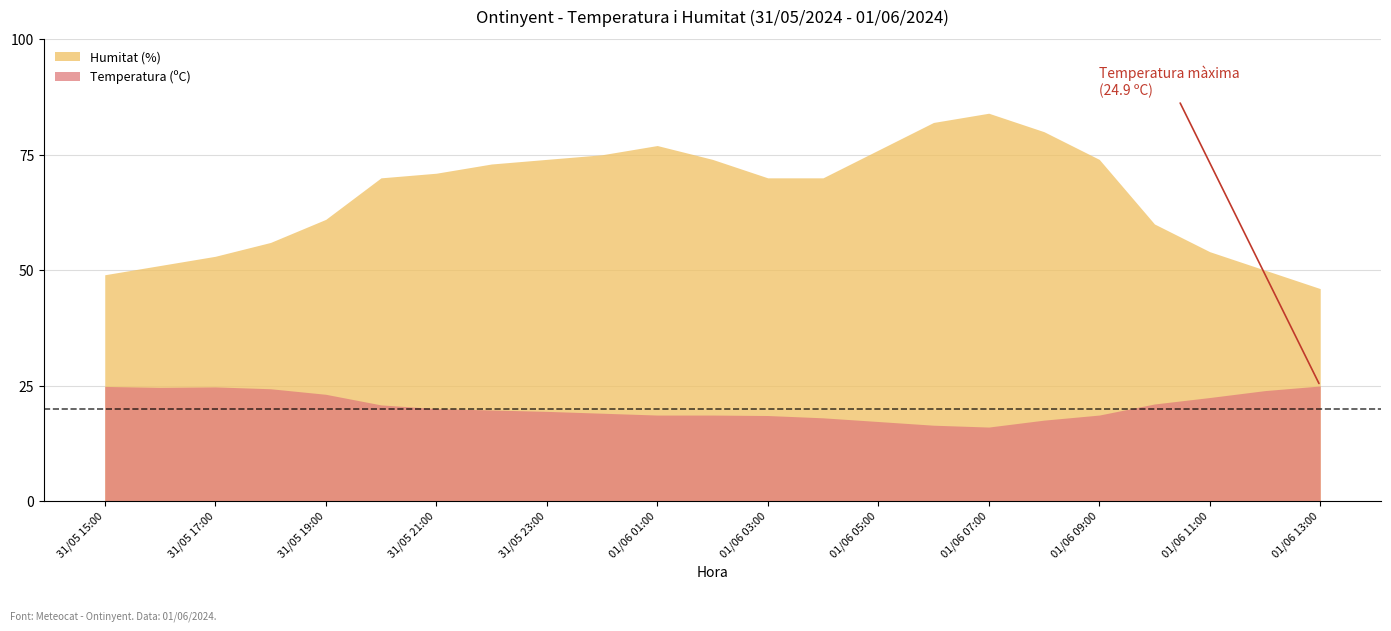

Reading left to right, what are all the values shown in this chart?

Temperatura (ºC): 31/05 15:00=24.8	31/05 16:00=24.6	31/05 17:00=24.7	31/05 18:00=24.3	31/05 19:00=23.1	31/05 20:00=20.8	31/05 21:00=20.0	31/05 22:00=19.7	31/05 23:00=19.4	01/06 00:00=19.0	01/06 01:00=18.6	01/06 02:00=18.6	01/06 03:00=18.5	01/06 04:00=18.0	01/06 05:00=17.2	01/06 06:00=16.4	01/06 07:00=16.0	01/06 08:00=17.5	01/06 09:00=18.6	01/06 10:00=21.0	01/06 11:00=22.4	01/06 12:00=23.9	01/06 13:00=24.9
Humitat (%): 31/05 15:00=49.0	31/05 16:00=51.0	31/05 17:00=53.0	31/05 18:00=56.0	31/05 19:00=61.0	31/05 20:00=70.0	31/05 21:00=71.0	31/05 22:00=73.0	31/05 23:00=74.0	01/06 00:00=75.0	01/06 01:00=77.0	01/06 02:00=74.0	01/06 03:00=70.0	01/06 04:00=70.0	01/06 05:00=76.0	01/06 06:00=82.0	01/06 07:00=84.0	01/06 08:00=80.0	01/06 09:00=74.0	01/06 10:00=60.0	01/06 11:00=54.0	01/06 12:00=50.0	01/06 13:00=46.0